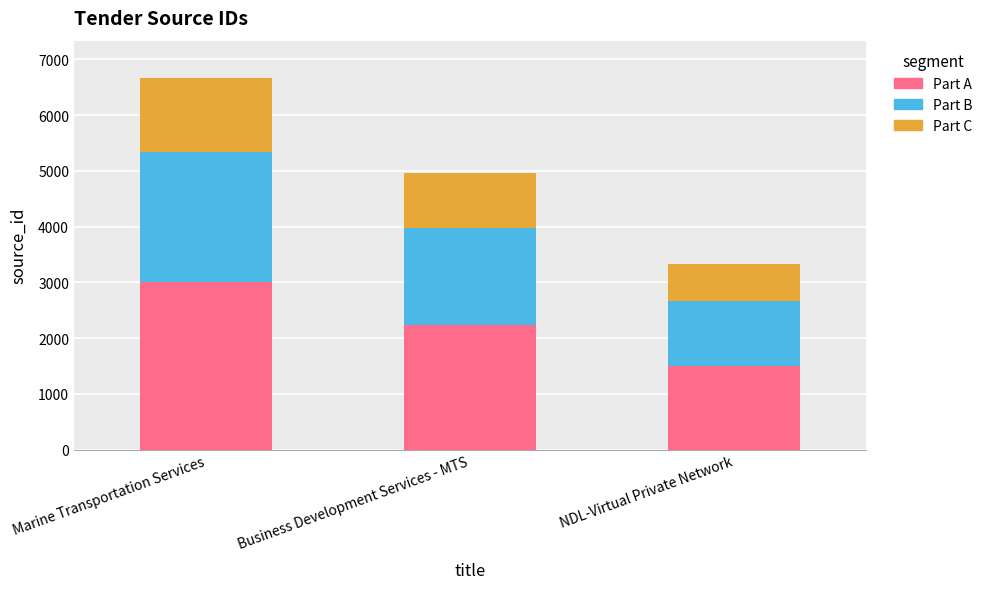

At which category is the sum across all series the highest?

Marine Transportation Services